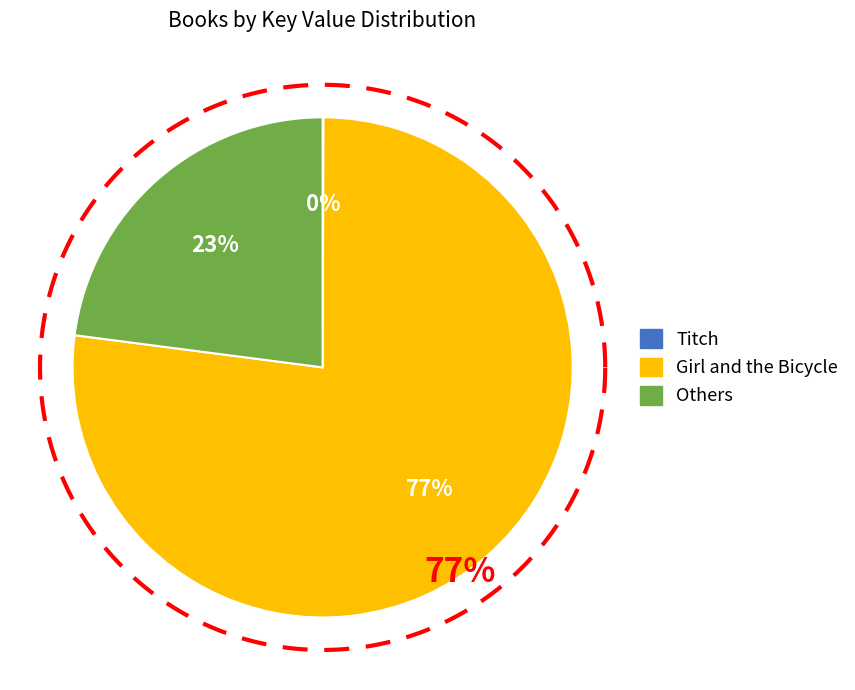

What is the largest slice in the pie chart?

Girl and the Bicycle